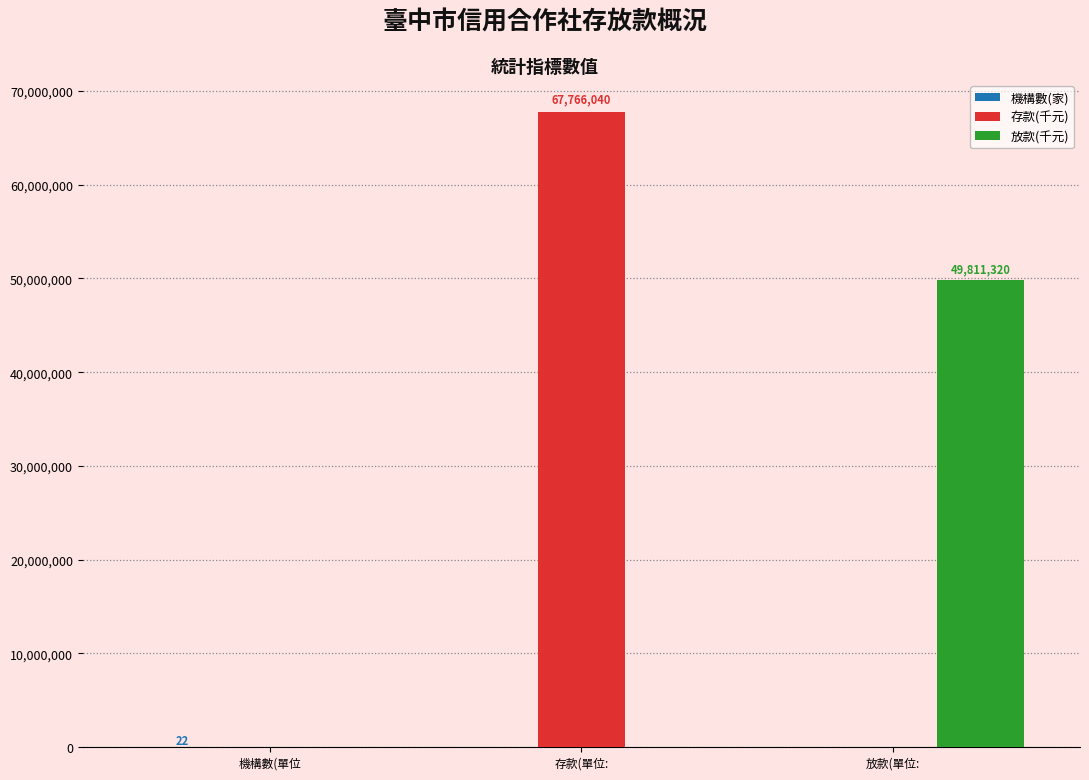

What is the sum of the 存款(千元) values at 存款(單位: and 放款(單位:?

67766040